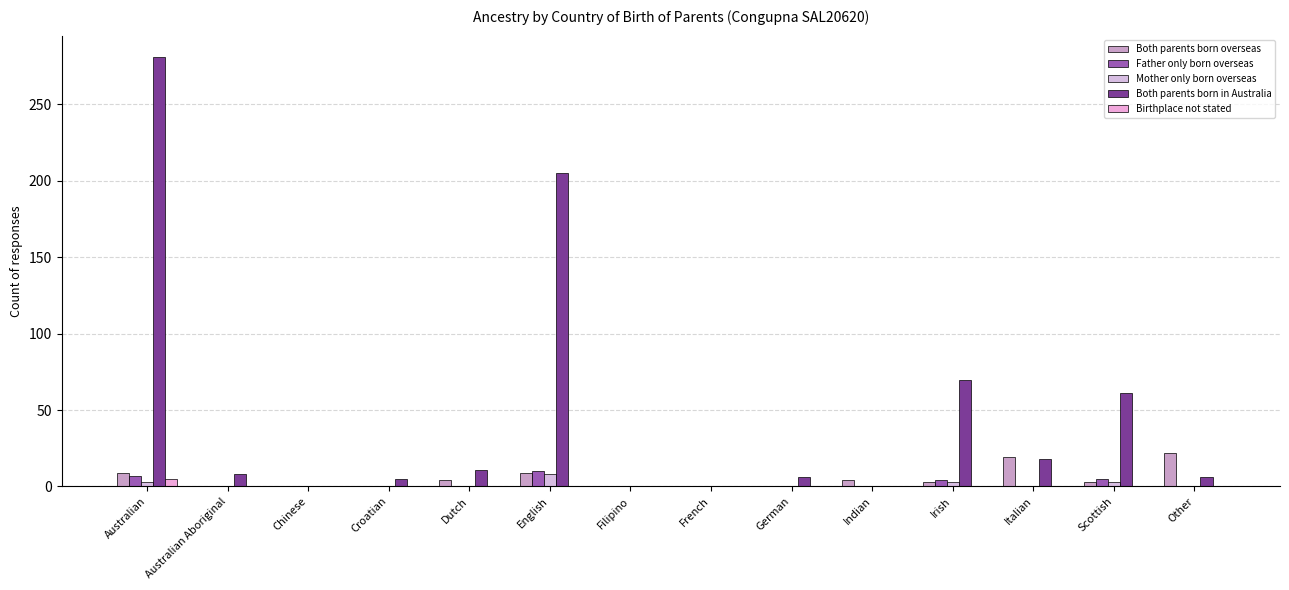

At which category is the sum across all series the highest?

Australian